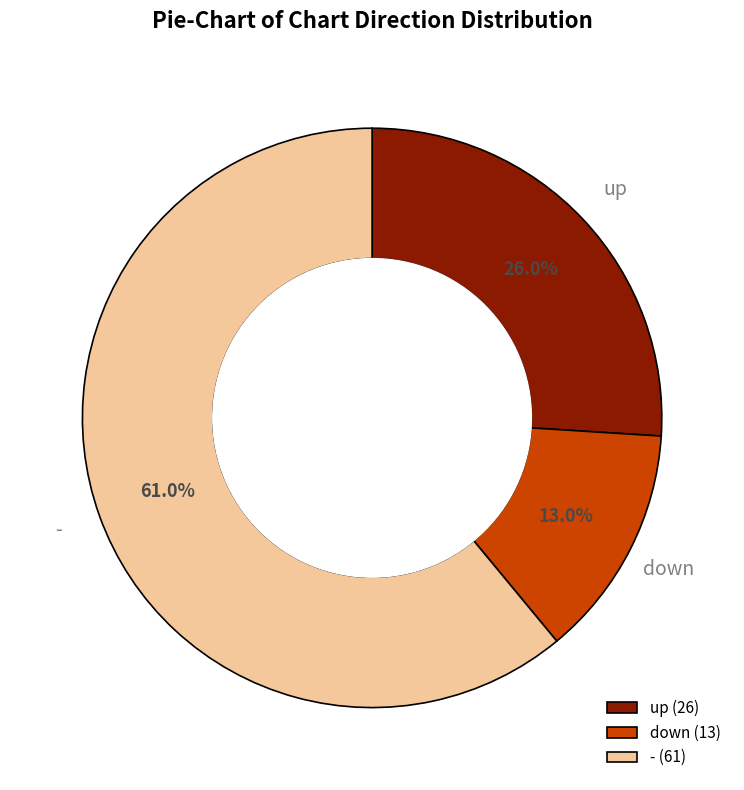

What is the ratio of the value at - to the value at up?

2.3